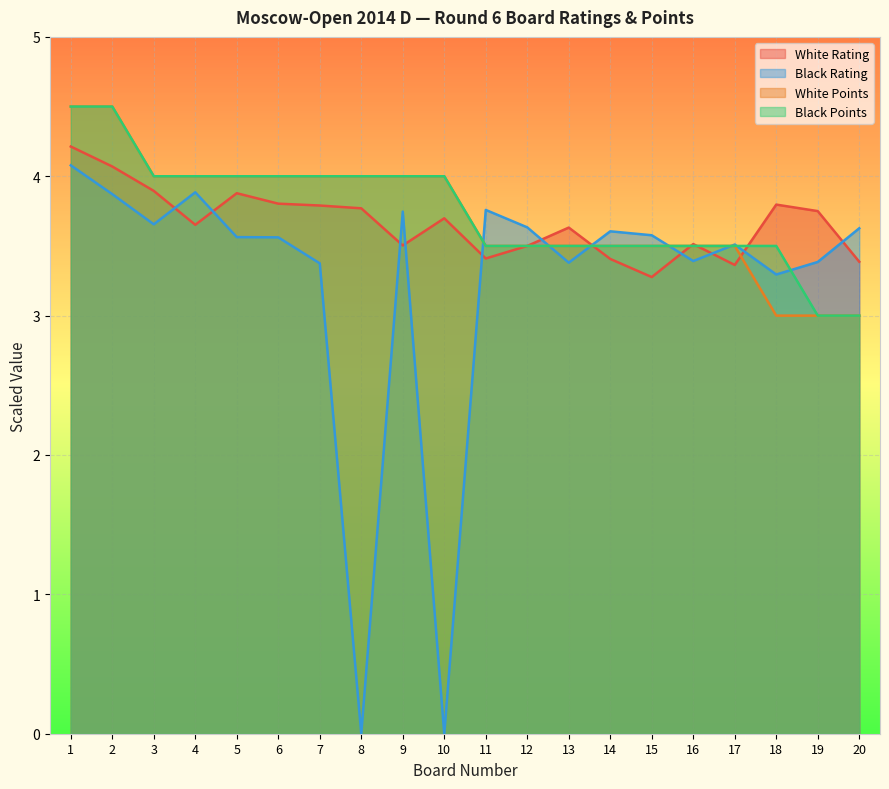

Rank the series at 3 from highest to lowest value.

White Points, Black Points, White Rating, Black Rating